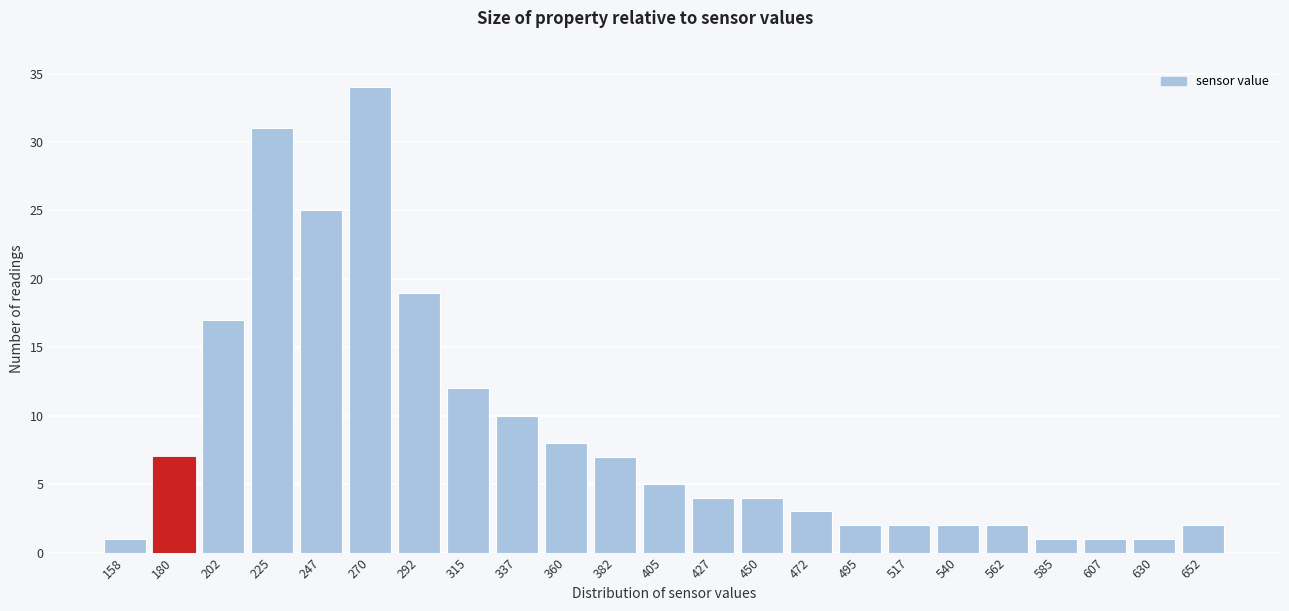

Reading left to right, list all the values displayed in this chart.

1	7	17	31	25	34	19	12	10	8	7	5	4	4	3	2	2	2	2	1	1	1	2